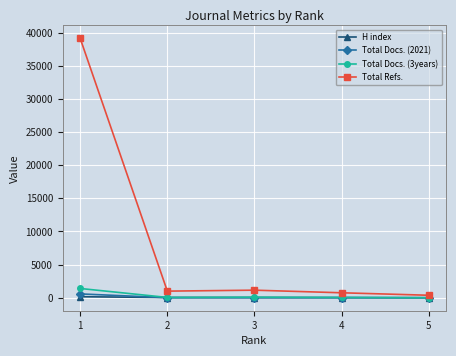

What is the maximum value shown in the chart?

39117